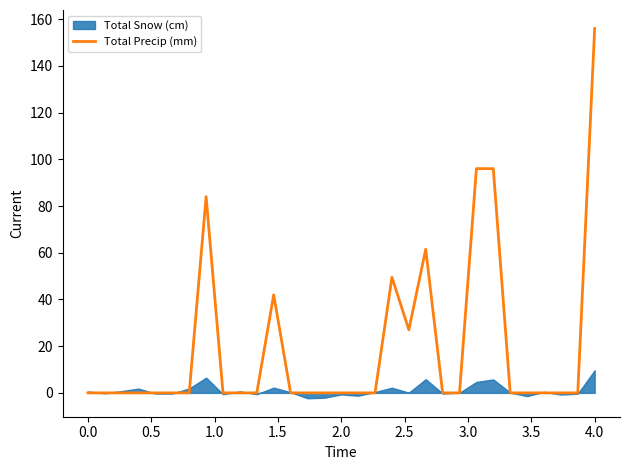

How many lines are shown in the chart?

1